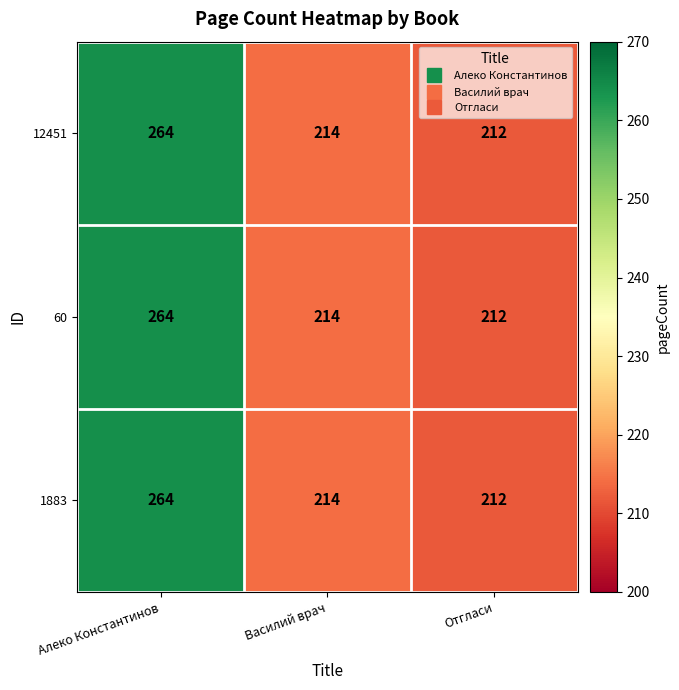

Reading right to left, list all the values displayed in this chart.

12451: Отгласи=212	Василий врач=214	Алеко Константинов=264
60: Отгласи=212	Василий врач=214	Алеко Константинов=264
1883: Отгласи=212	Василий врач=214	Алеко Константинов=264